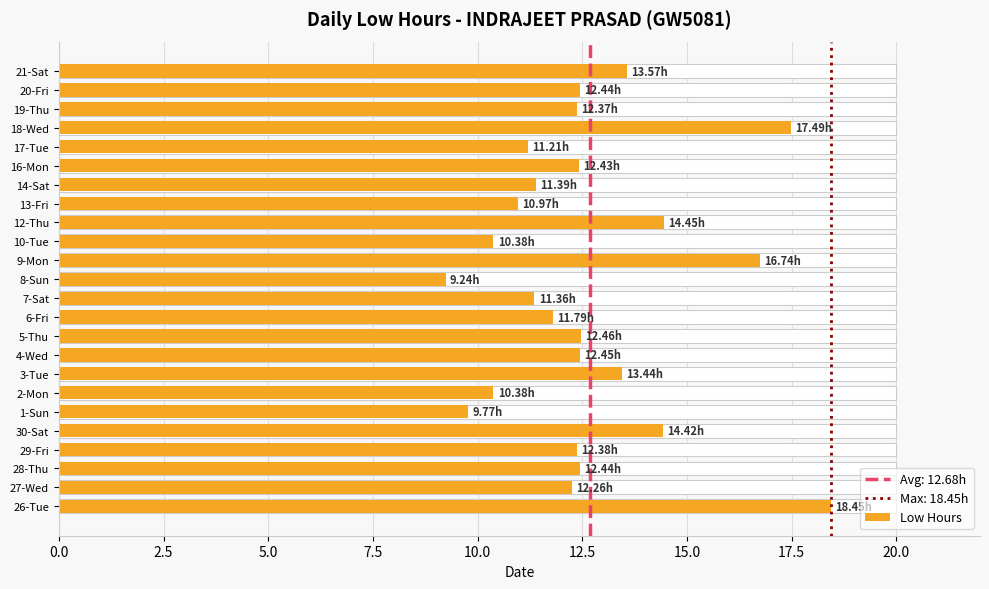

What is the sum of all values?

304.3